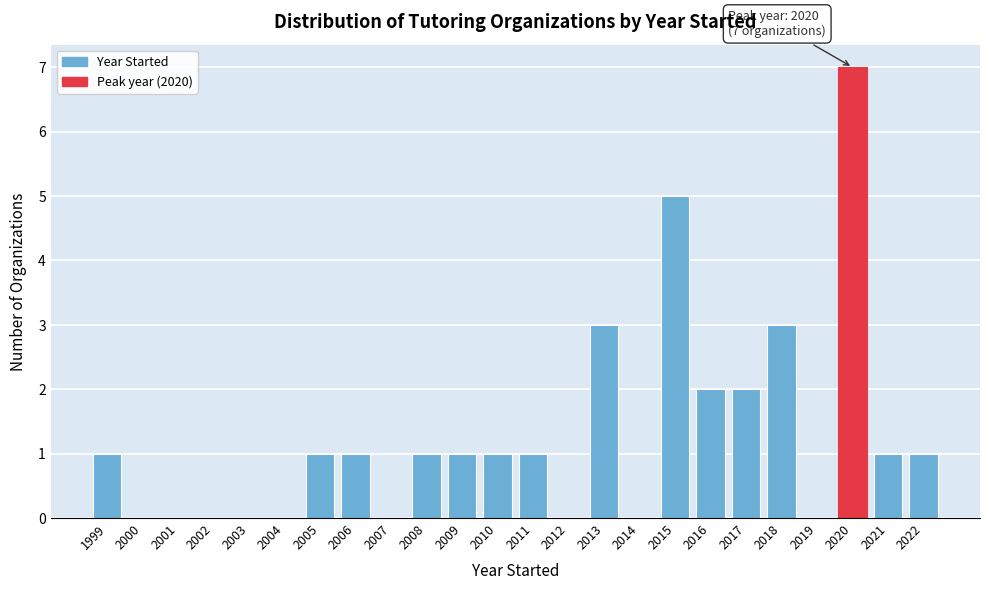

Reading right to left, what are all the values shown in this chart?

2022=1	2021=1	2020=7	2019=0	2018=3	2017=2	2016=2	2015=5	2014=0	2013=3	2012=0	2011=1	2010=1	2009=1	2008=1	2007=0	2006=1	2005=1	2004=0	2003=0	2002=0	2001=0	2000=0	1999=1